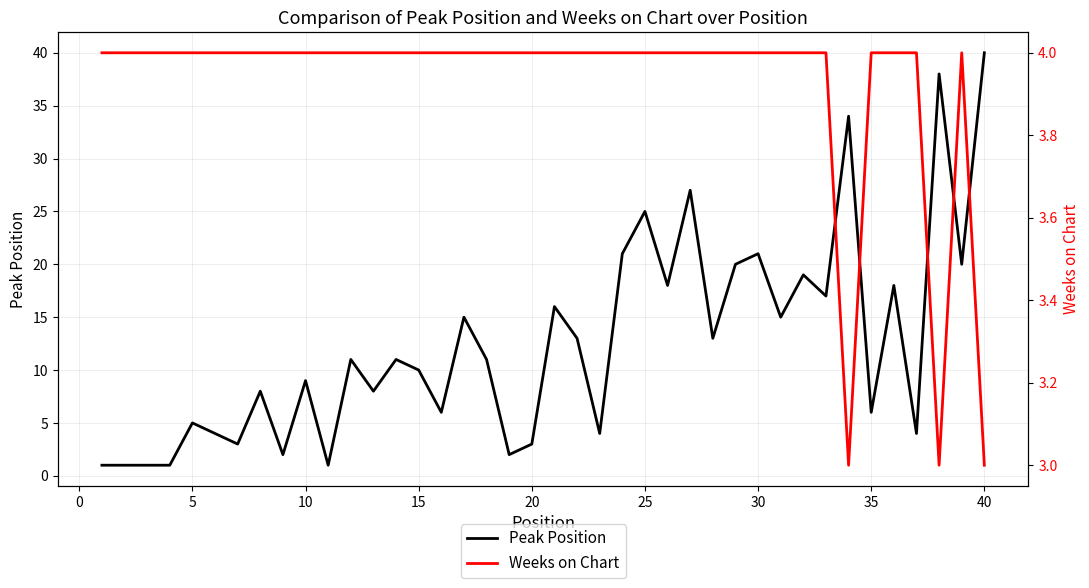

At which label does Peak Position reach its peak?

40